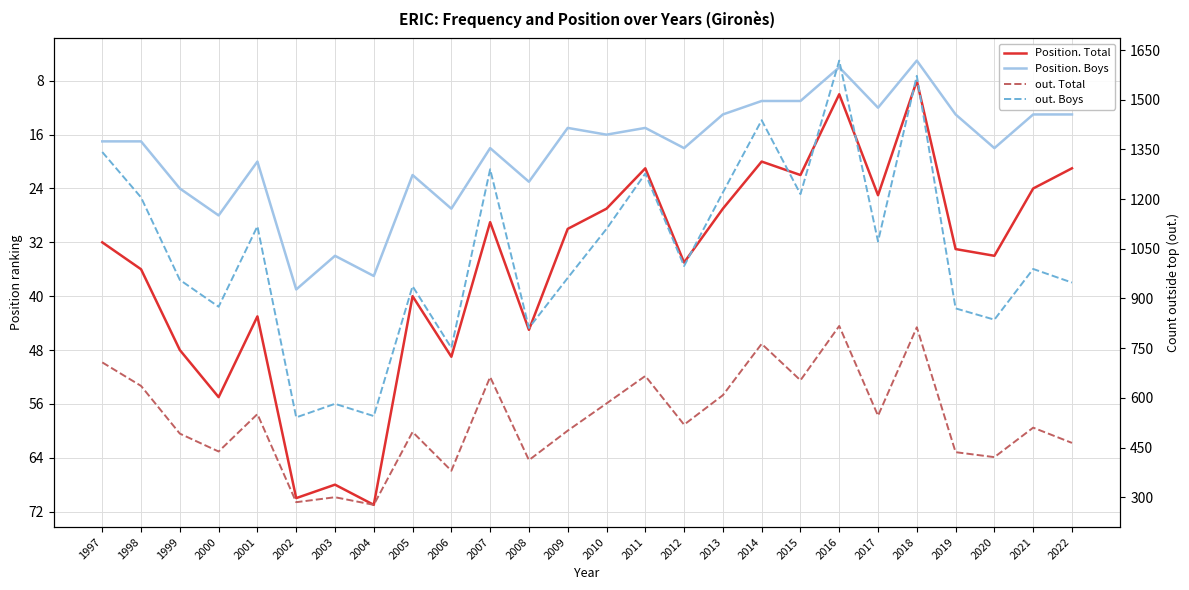

True or false: out. Total and Position. Boys intersect in this chart.

False